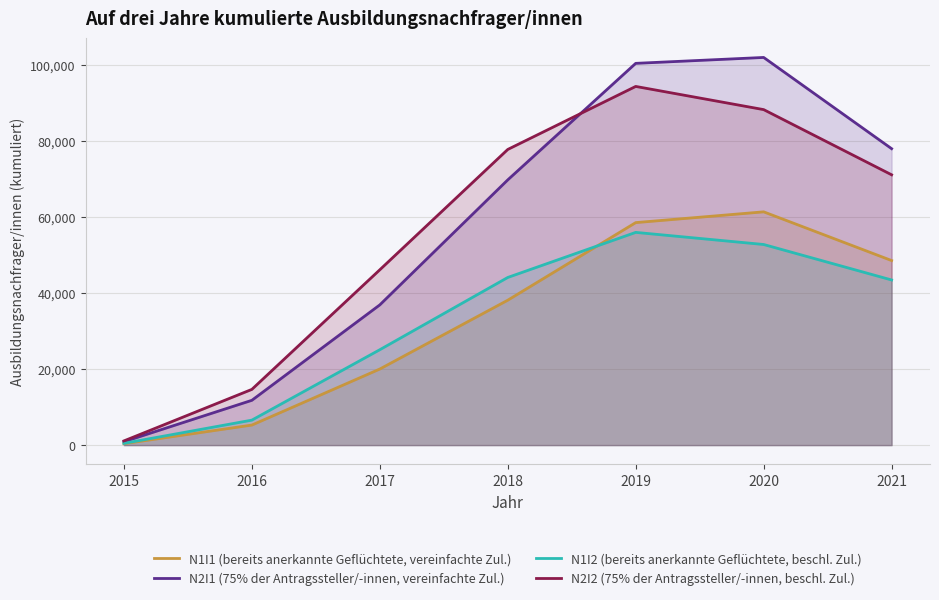

How many data points in N1I2 (bereits anerkannte Geflüchtete, beschl. Zul.) are above 43415?

3